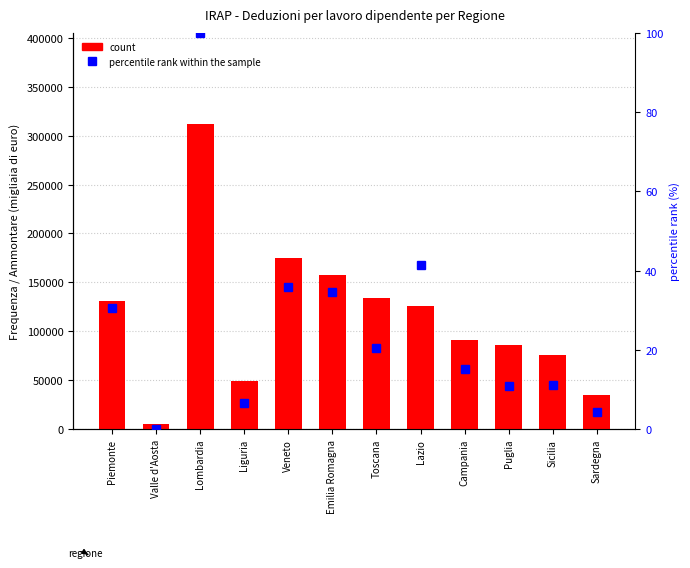

What is the difference between the count values at Liguria and Valle d'Aosta?

44294.0